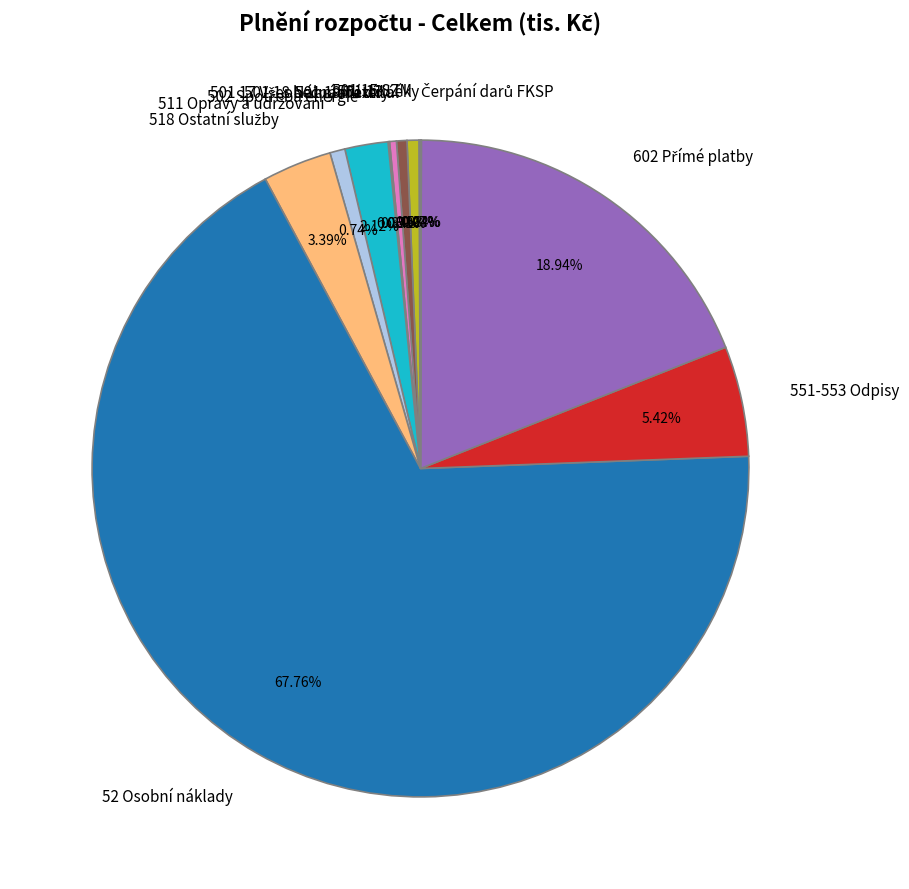

Is 501 15 SZM the majority of the pie?

No